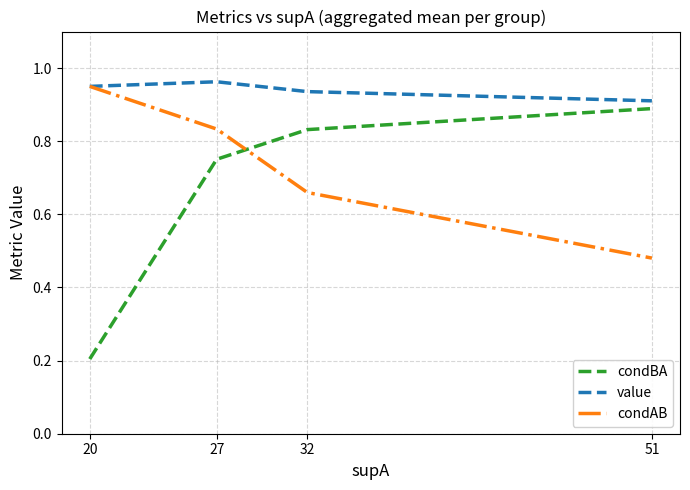

Which category has the highest value across all series?

27